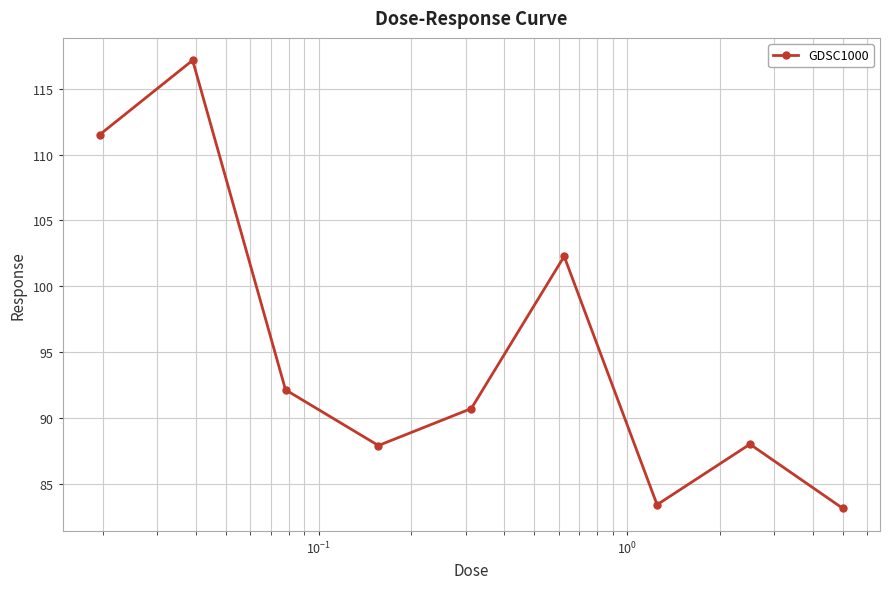

True or false: there are more than 2 points higher than both neighbors.

True